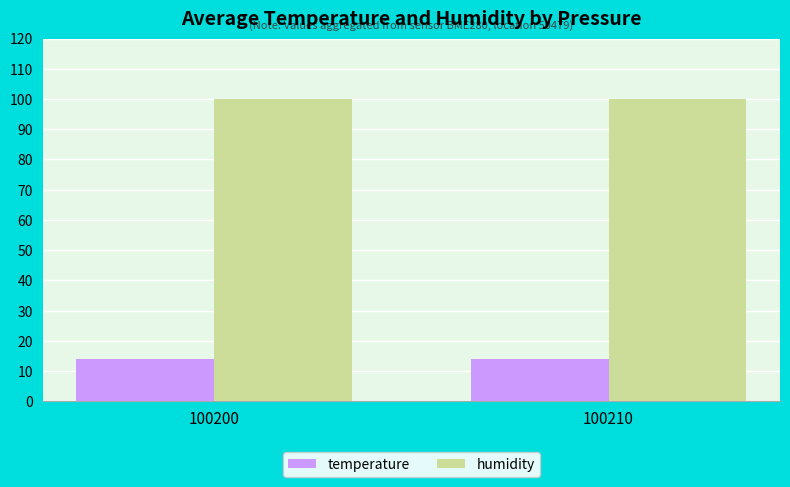

How many bars are there in total?

4